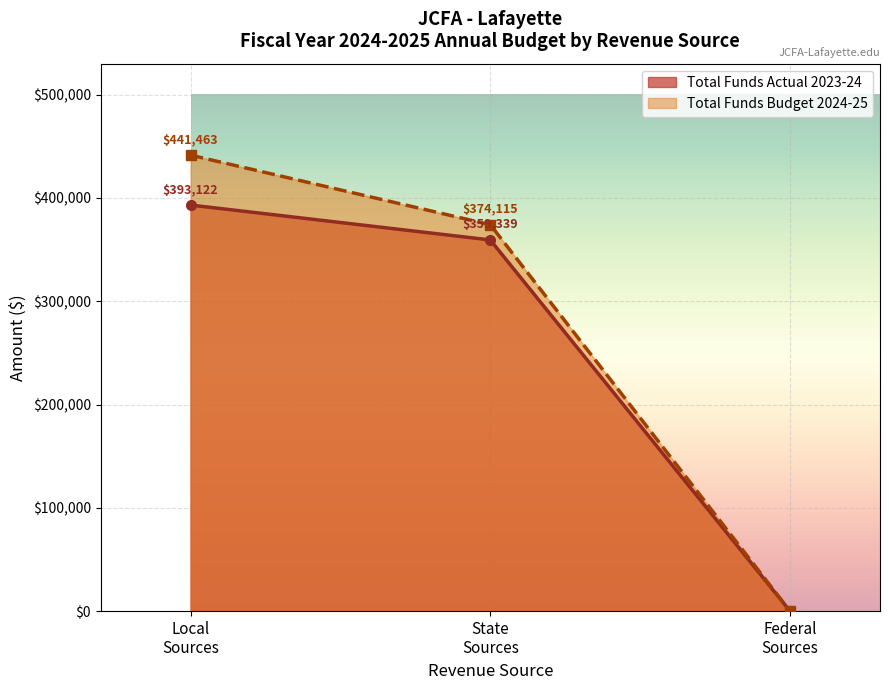

True or false: Total Funds Budget 2024-25 and Total Funds Actual 2023-24 intersect in this chart.

False